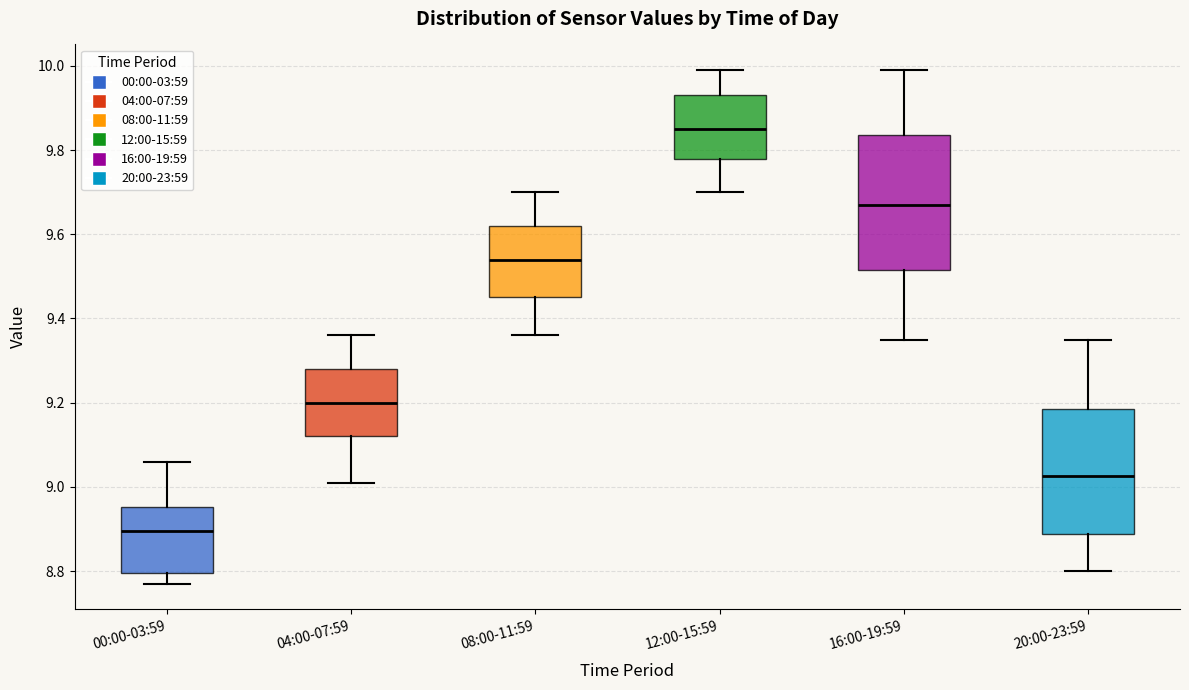

Where does the lower whisker of the box for 16:00-19:59 end on the y-axis? The values are not printed on the chart, so give them approximately, as read against the axis.

9.36